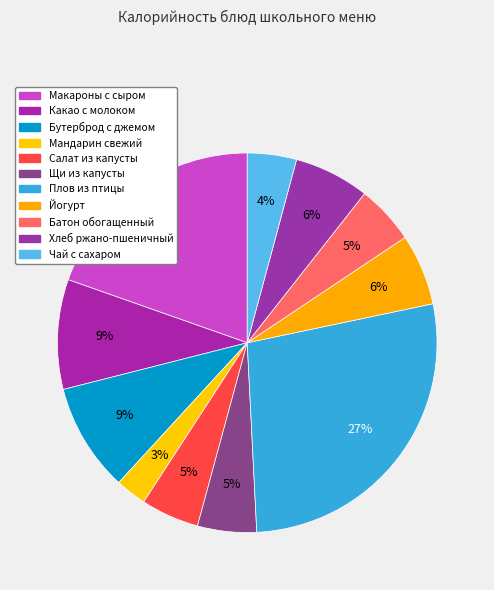

What percentage is the Плов из птицы slice, to the nearest percent?

27%